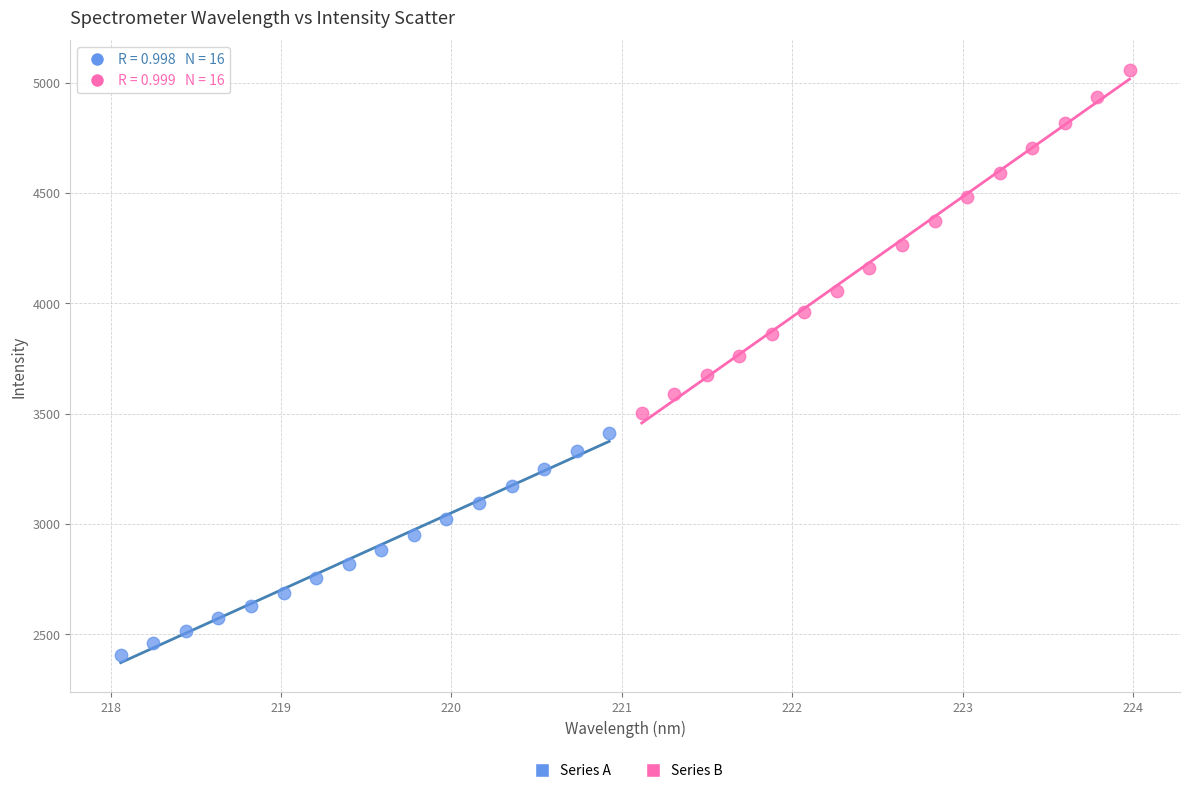

Which series contains the highest Y value?

Series B